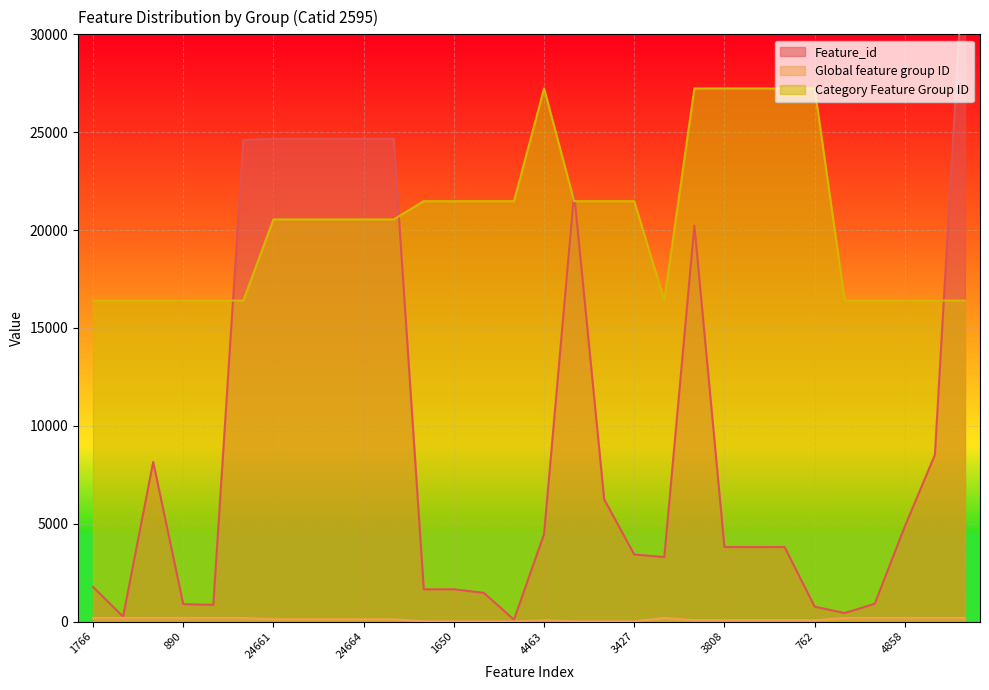

Which has a higher value, 21871 or 3427?

21871